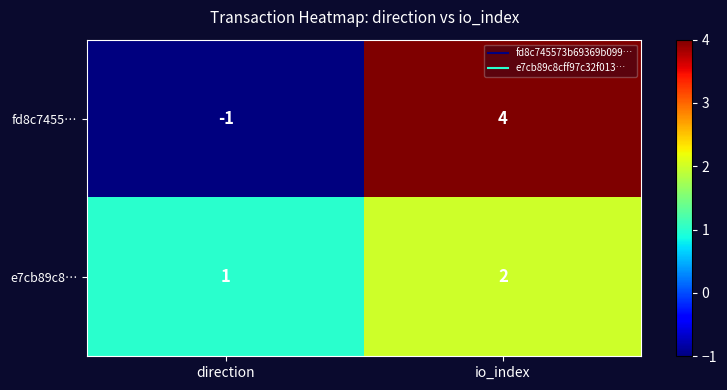

What is the difference between the fd8c7455… values at direction and io_index?

5